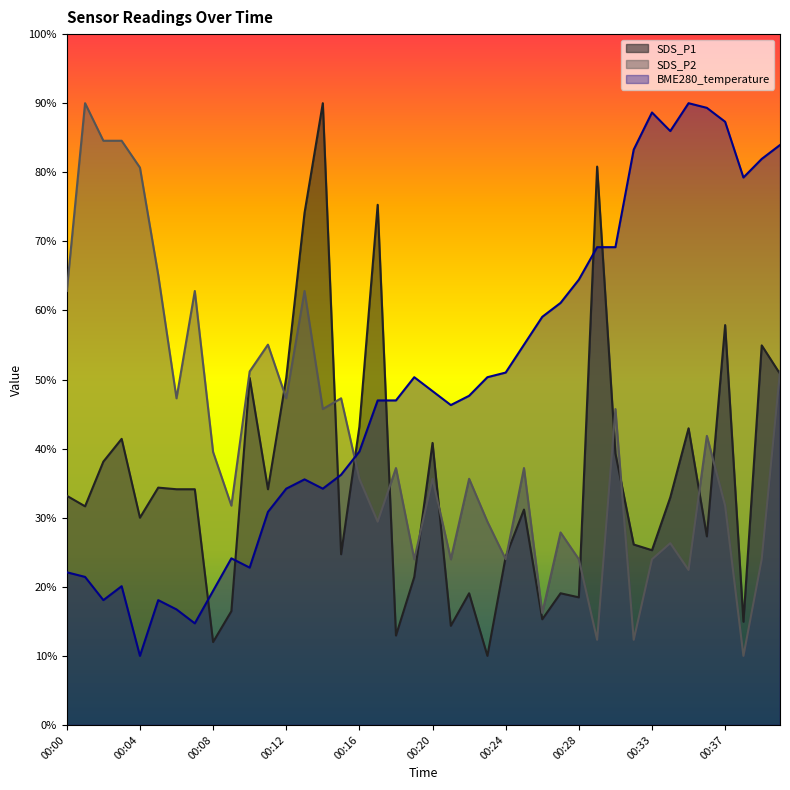

The SDS_P2 series shows 6.3 at 00:13. True or false?

True